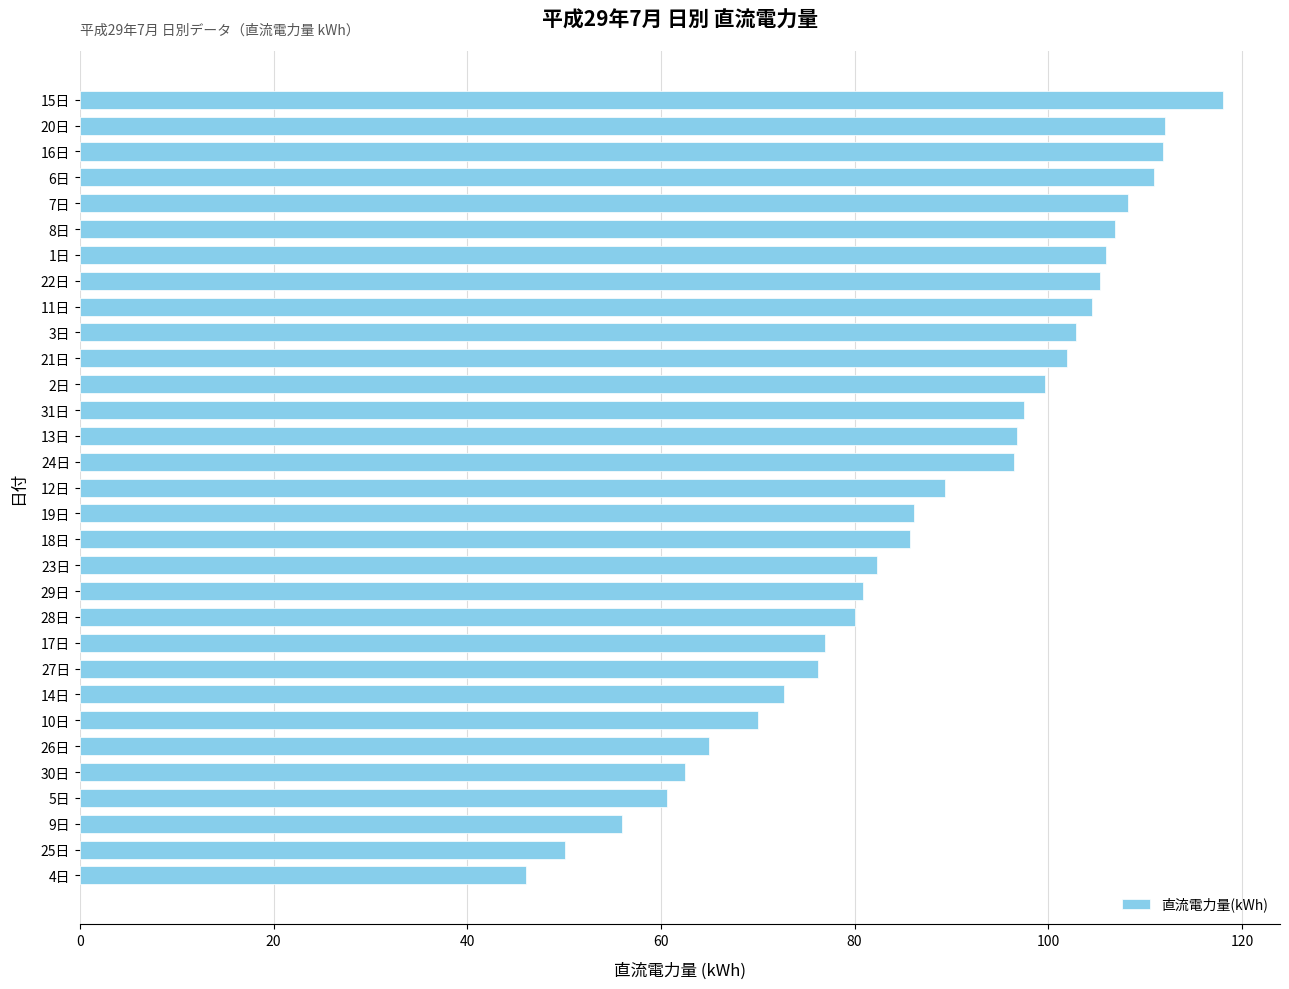

How many data points does each series have?

31